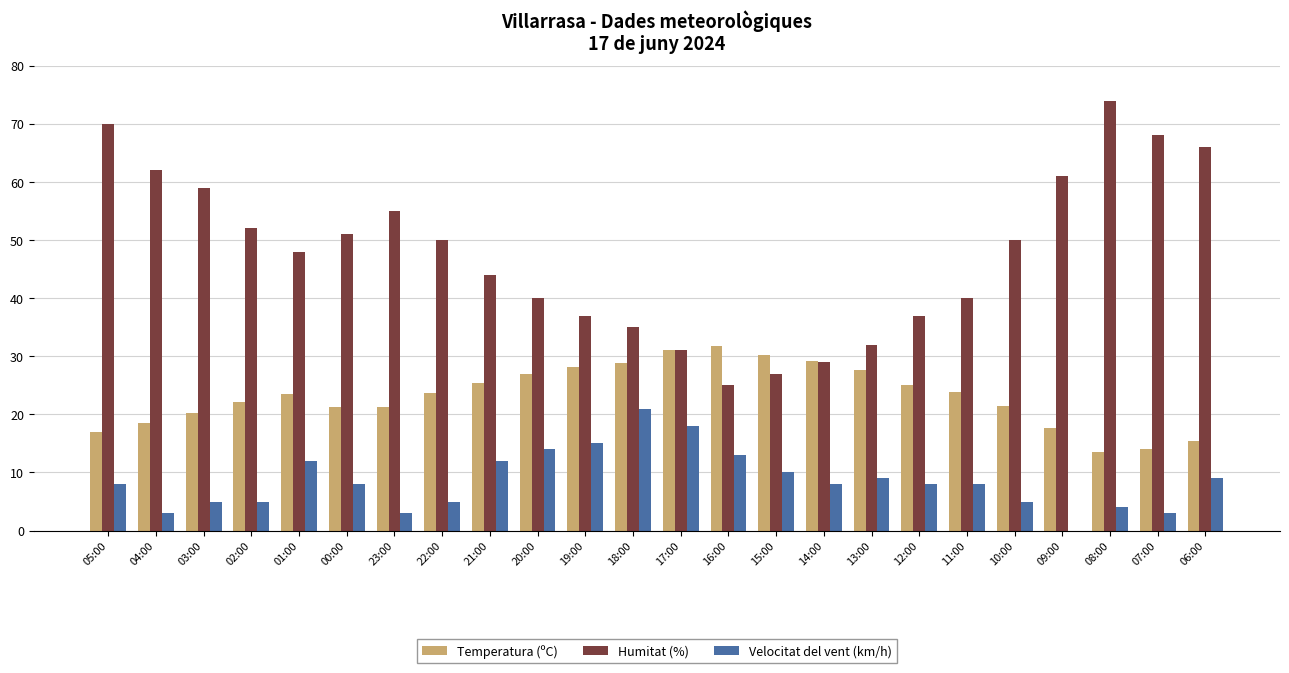

Where does the Temperatura (ºC) series first go above 23?

01:00